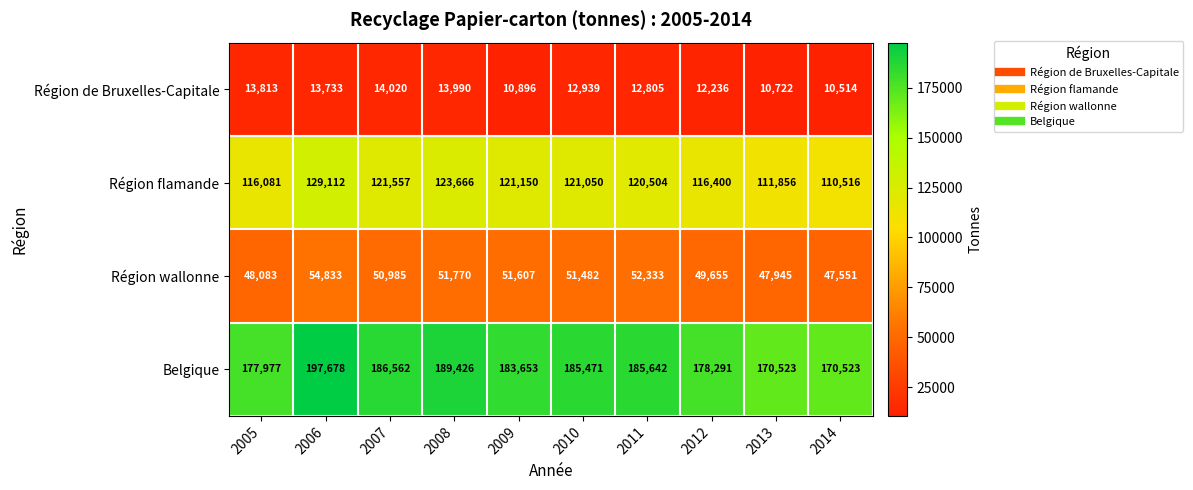

What is the difference between the maximum and minimum values in the Région wallonne series?

7282